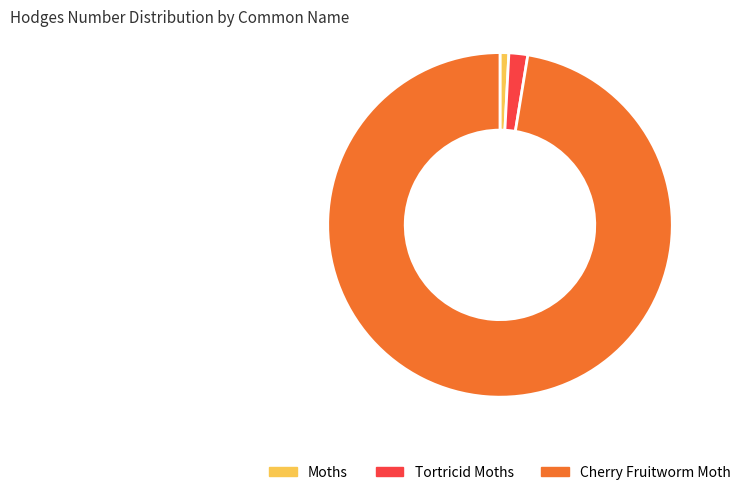

The Moths slice represents 1% of the pie. True or false?

True